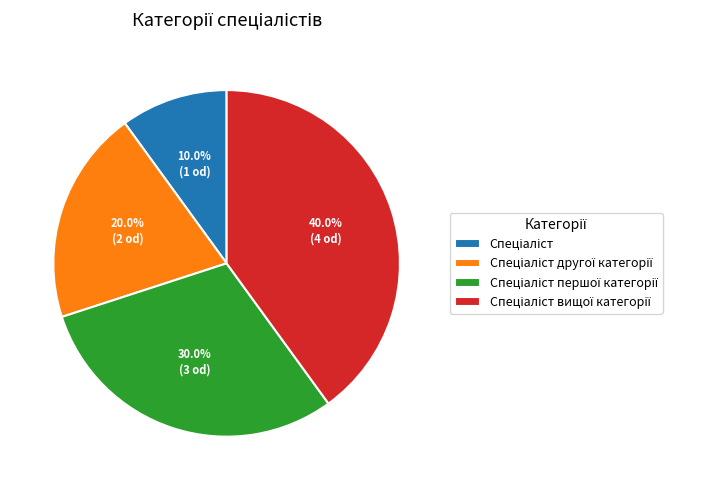

Is there any slice that represents more than half of the pie?

No